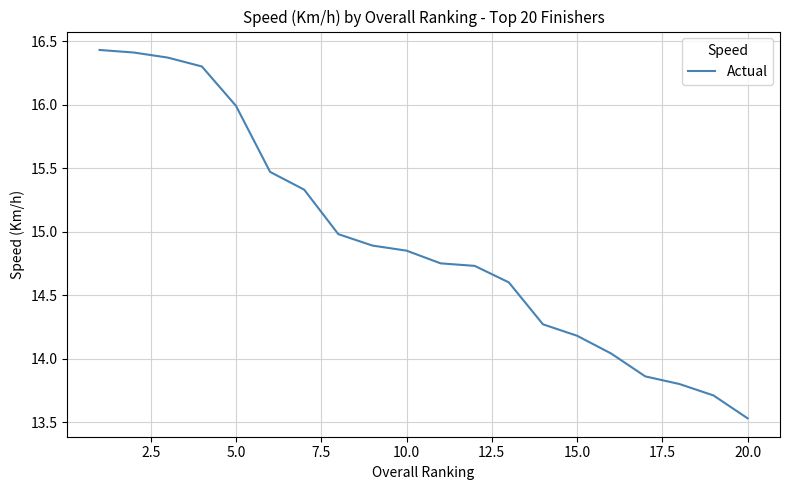

What is the maximum value shown in the chart?

16.4